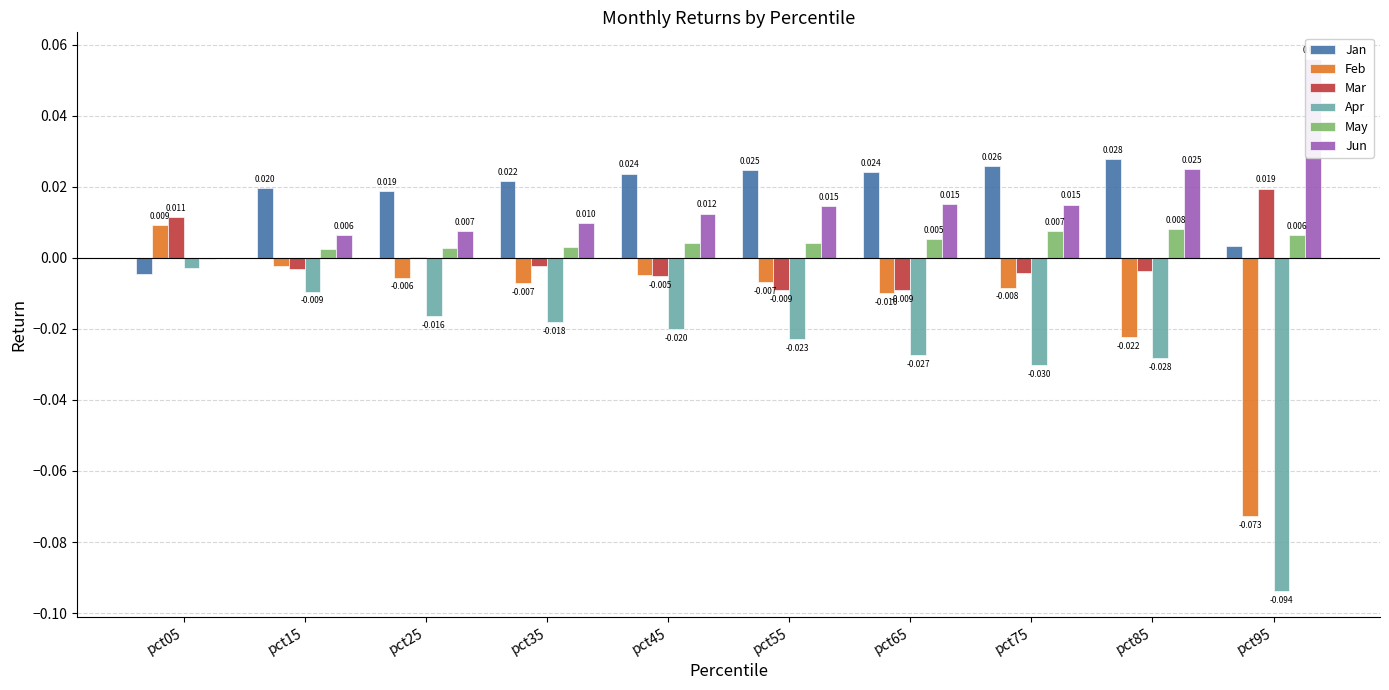

What is the spread (max minus min) of values at pct65?

0.1